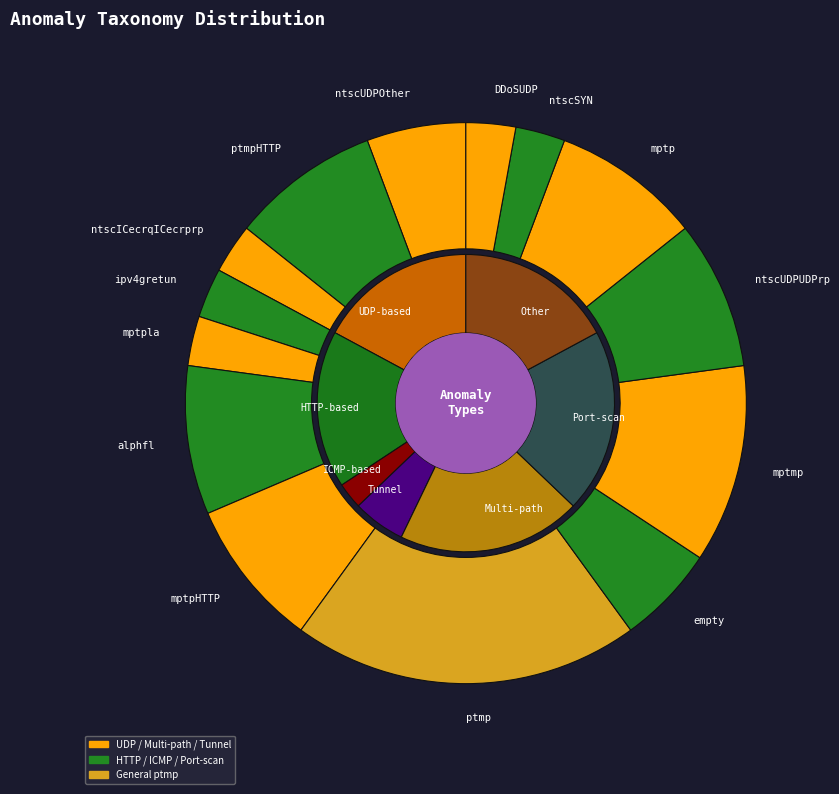

The ntscUDPOther slice represents 6% of the pie. True or false?

True